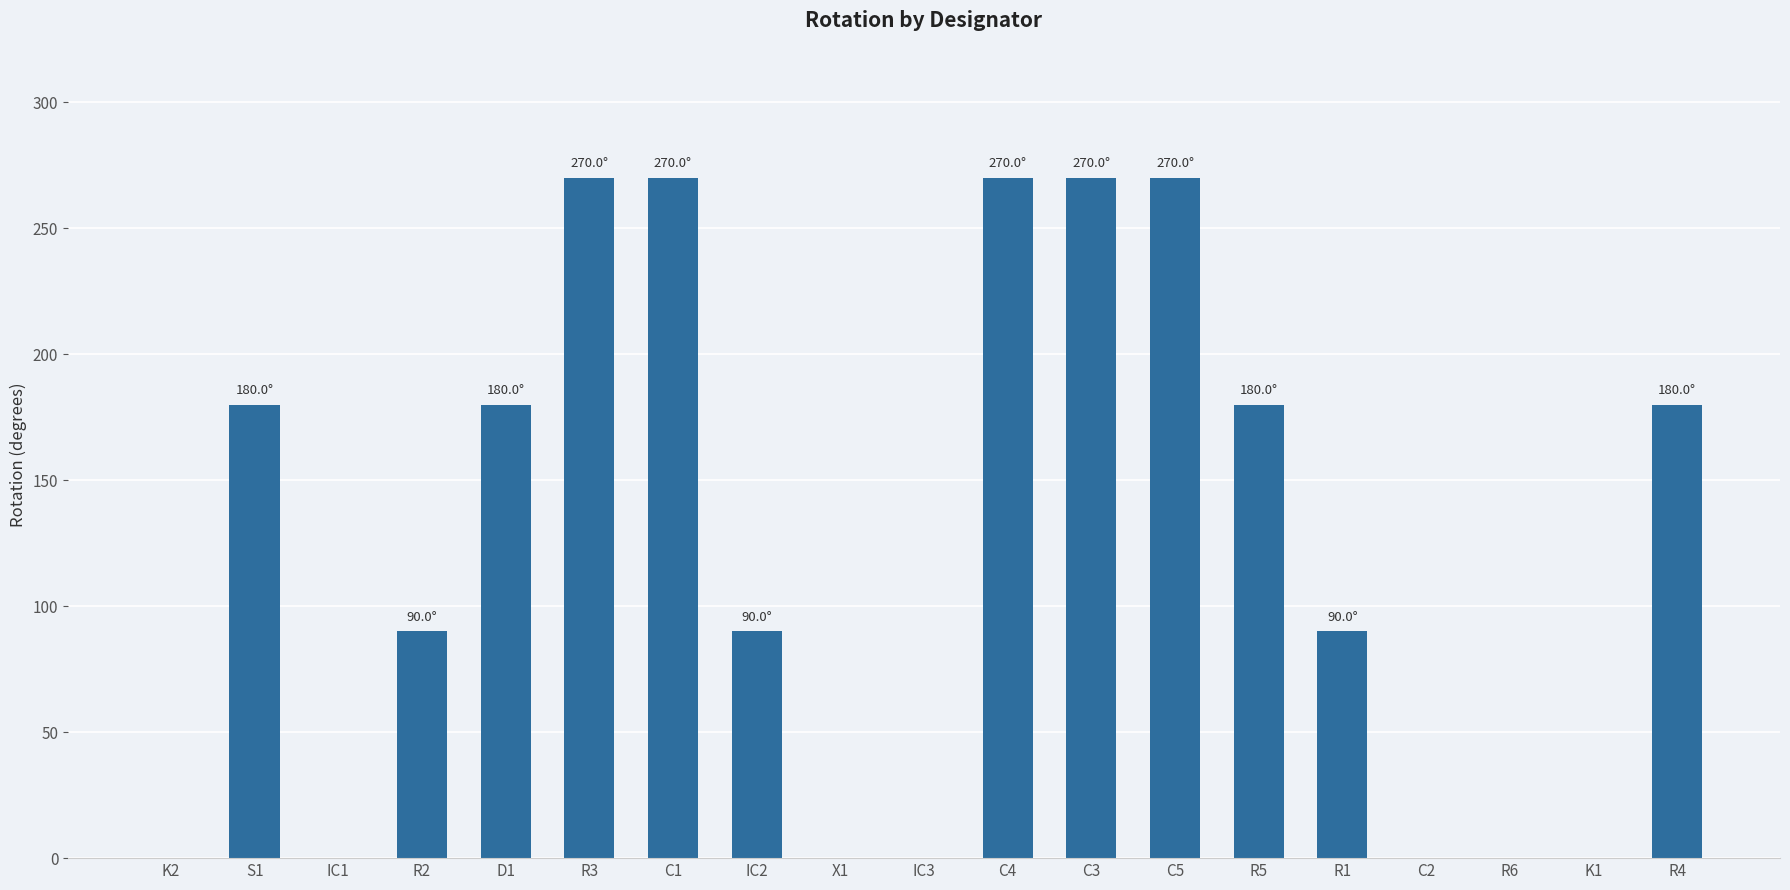

Reading left to right, list all the values displayed in this chart.

K2=0	S1=180	IC1=0	R2=90	D1=180	R3=270	C1=270	IC2=90	X1=0	IC3=0	C4=270	C3=270	C5=270	R5=180	R1=90	C2=0	R6=0	K1=0	R4=180